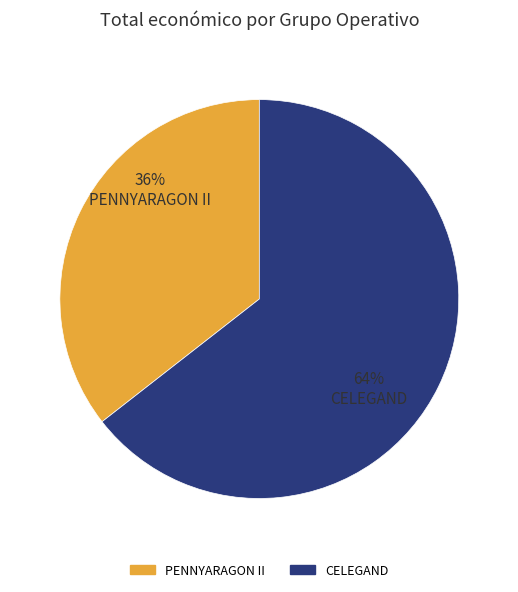

Rank the categories by value from highest to lowest.

CELEGAND, PENNYARAGON II